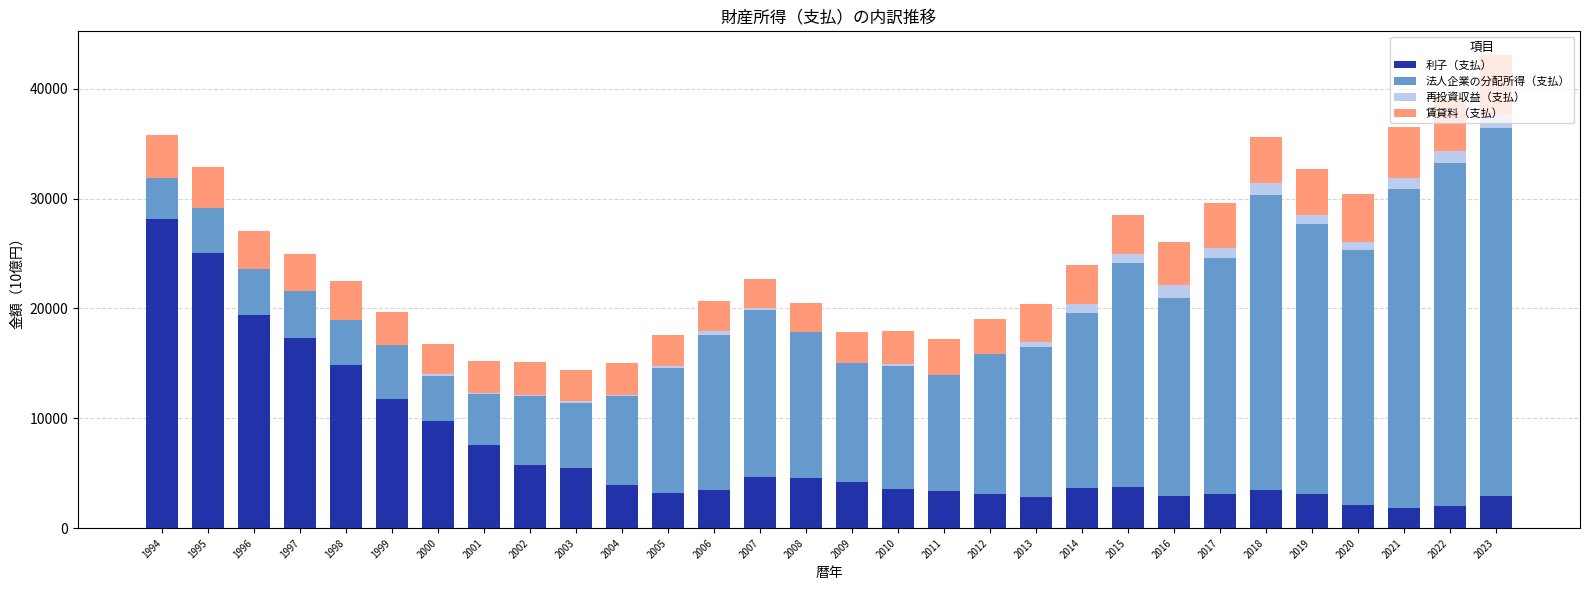

At how many categories does at least one series exceed 31732?

1